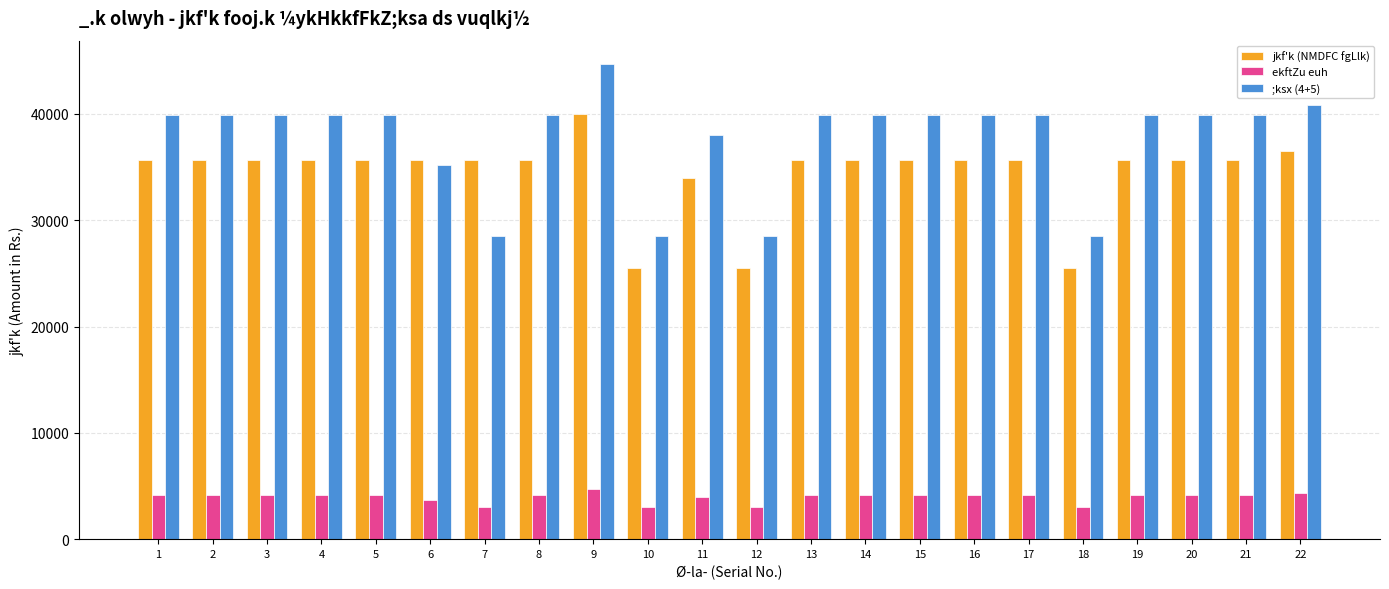

Which category has the highest value across all series?

9